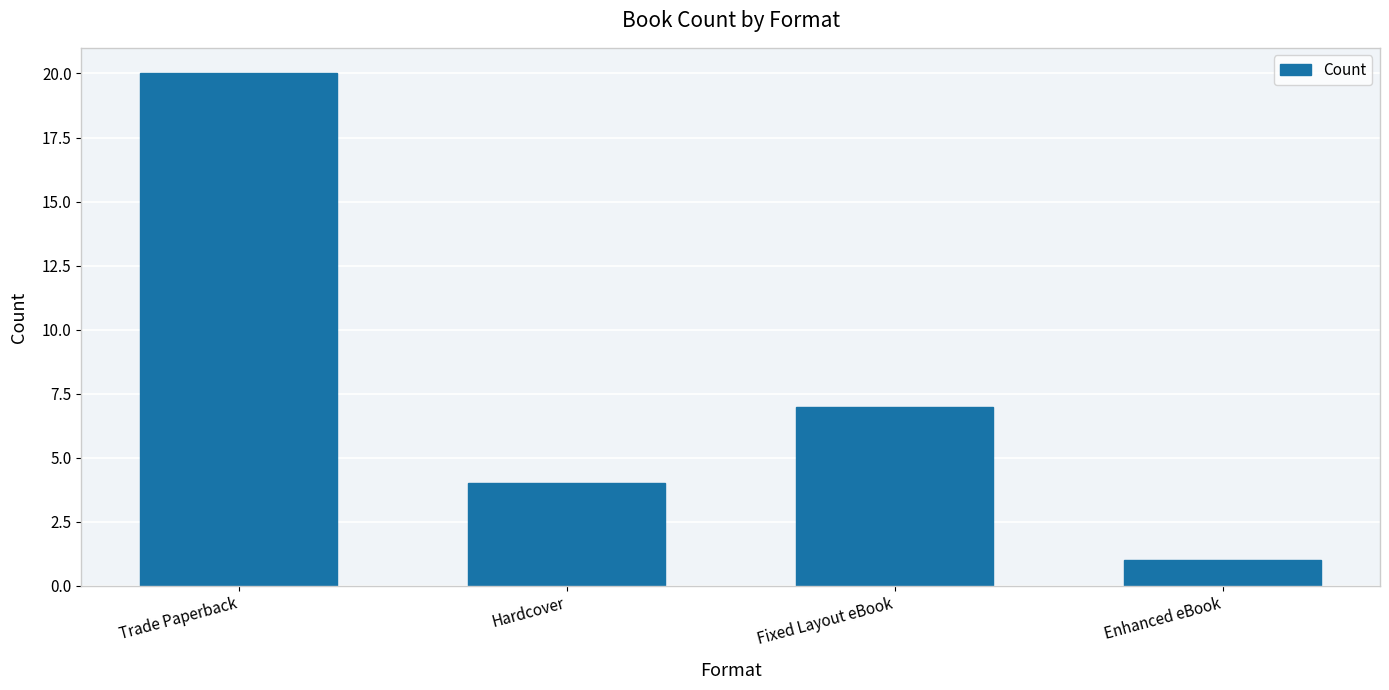

What is the value of the 1st bar from the left?

20